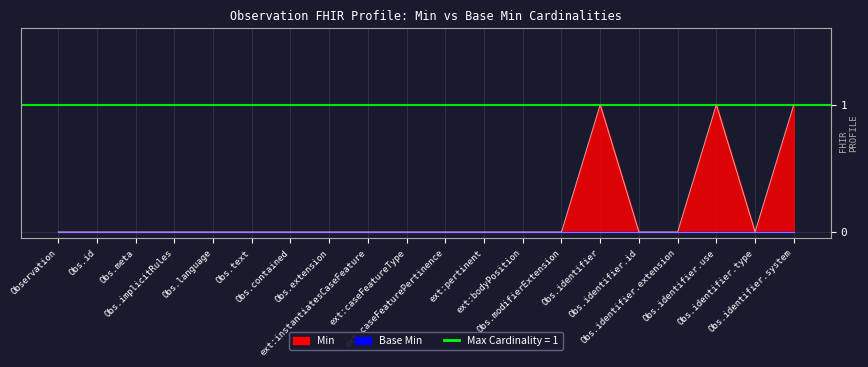

The chart shows a value of 0 at Obs.extension. True or false?

False